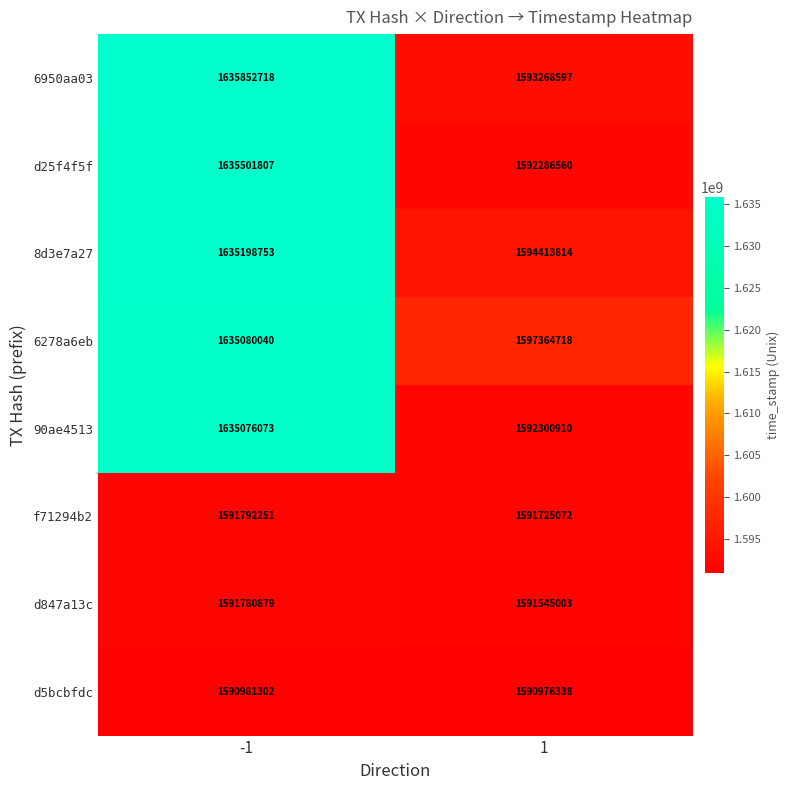

Reading right to left, what are all the values shown in this chart?

6950aa03: 1593268597	1635852718
d25f4f5f: 1592286560	1635501807
8d3e7a27: 1594413814	1635198753
6278a6eb: 1597364718	1635080040
90ae4513: 1592300910	1635076073
f71294b2: 1591725072	1591792251
d847a13c: 1591545003	1591780879
d5bcbfdc: 1590976338	1590981302